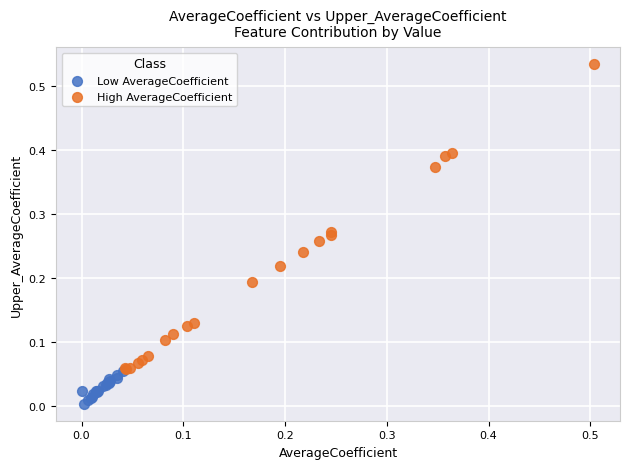

Which series has the widest spread of Y values?

High AverageCoefficient